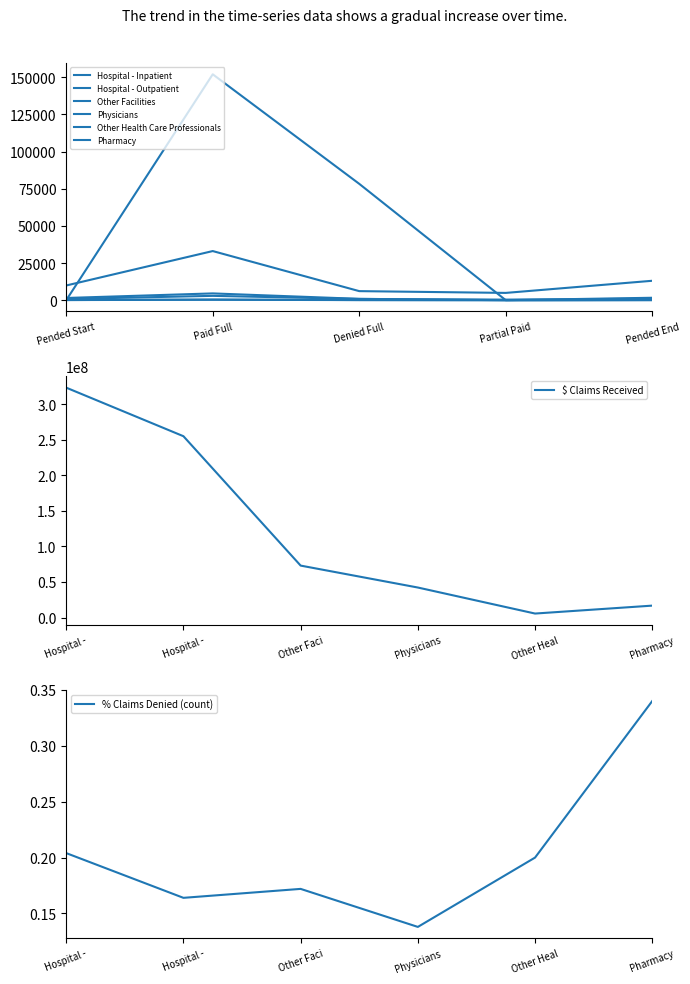

The value of Other Health Care Professionals at 16 is -3768989.5. True or false?

False